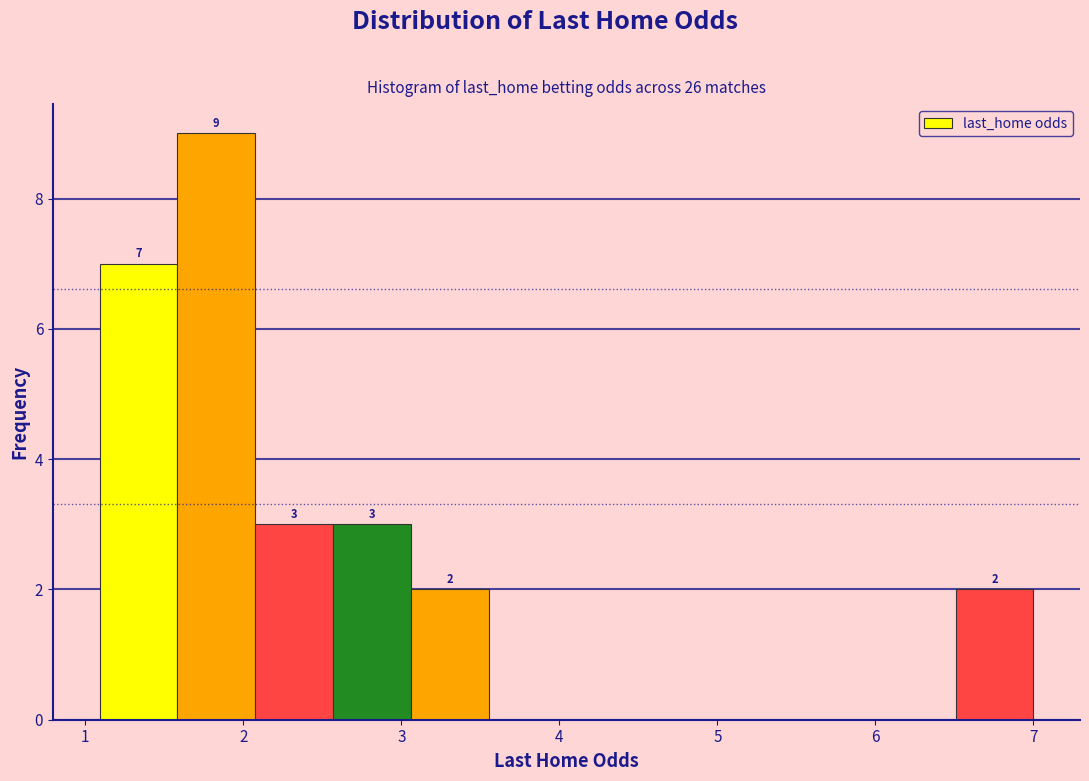

Which range on the x-axis has the tallest bar?

1.6 to 2.1